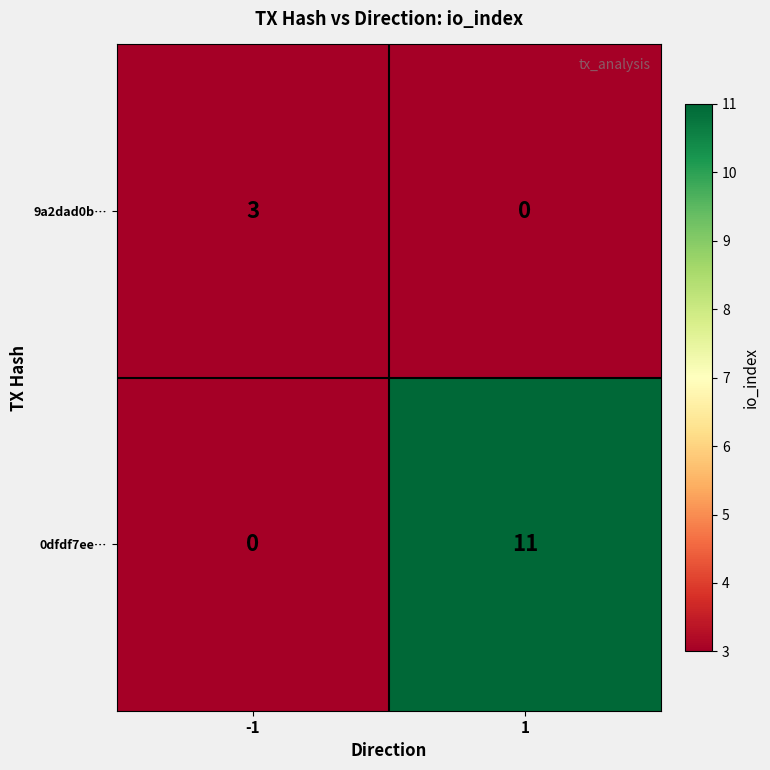

Reading left to right, what are all the values shown in this chart?

9a2dad0b…: -1=3	1=0
0dfdf7ee…: -1=0	1=11